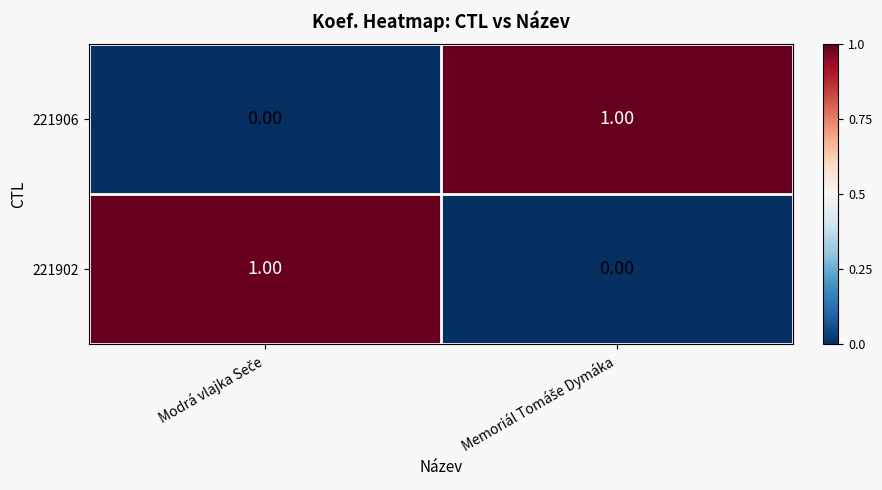

Rank the series by their maximum value, from lowest to highest.

221906, 221902